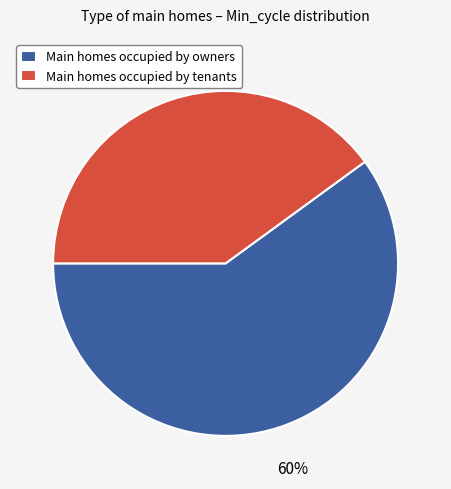

Is it true that Main homes occupied by tenants is 40% of the pie?

True